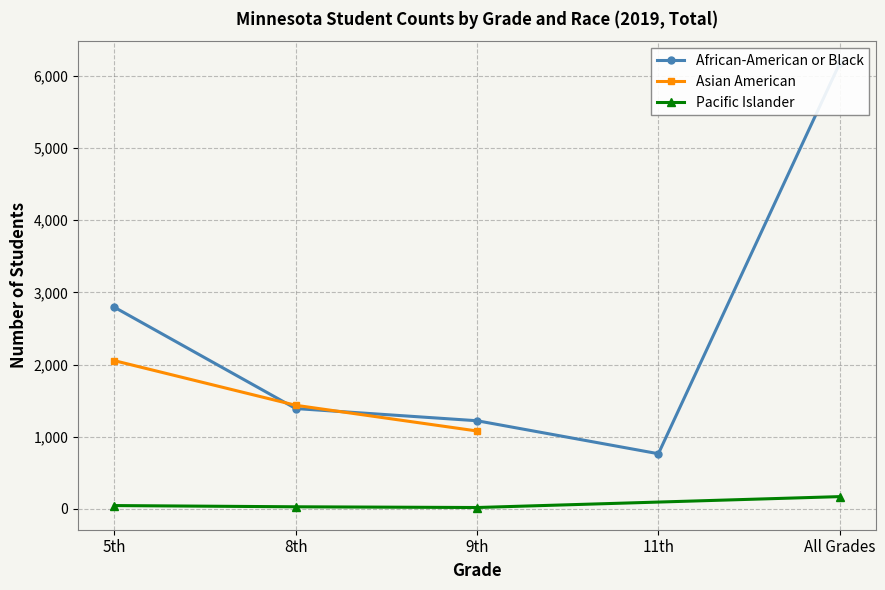

Where is Asian American nearest to the value 1567?

8th